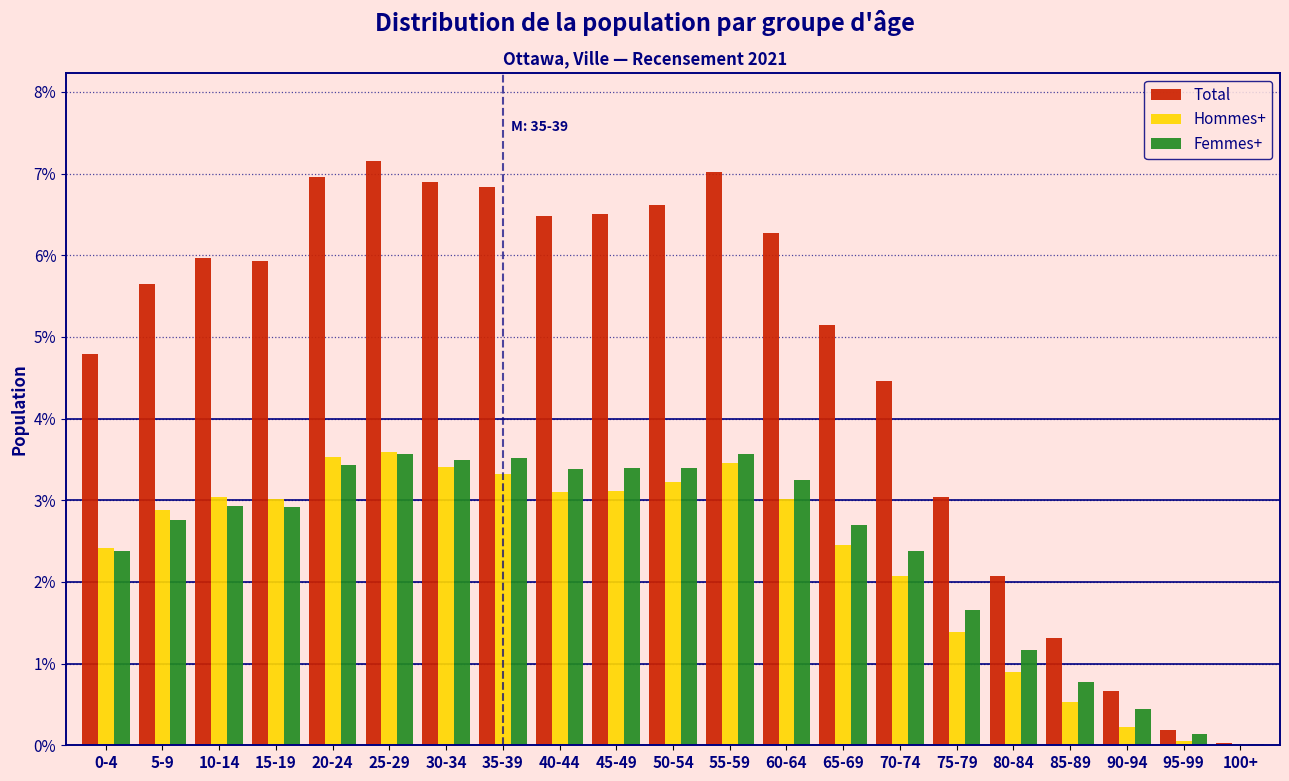

At which label does Total first exceed 5?

5-9